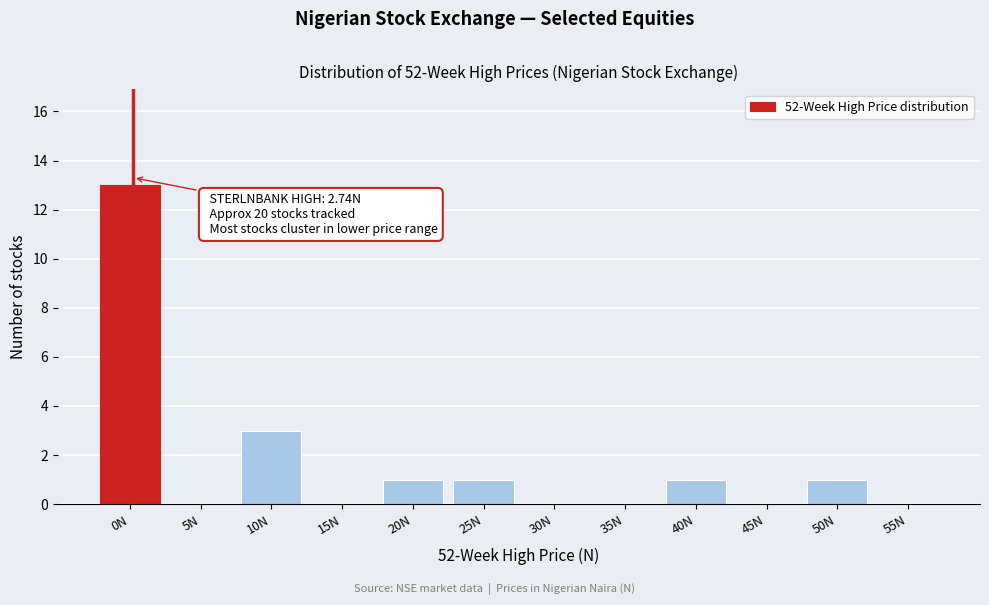

Reading left to right, list all the values displayed in this chart.

0N=13	5N=0	10N=3	15N=0	20N=1	25N=1	30N=0	35N=0	40N=1	45N=0	50N=1	55N=0